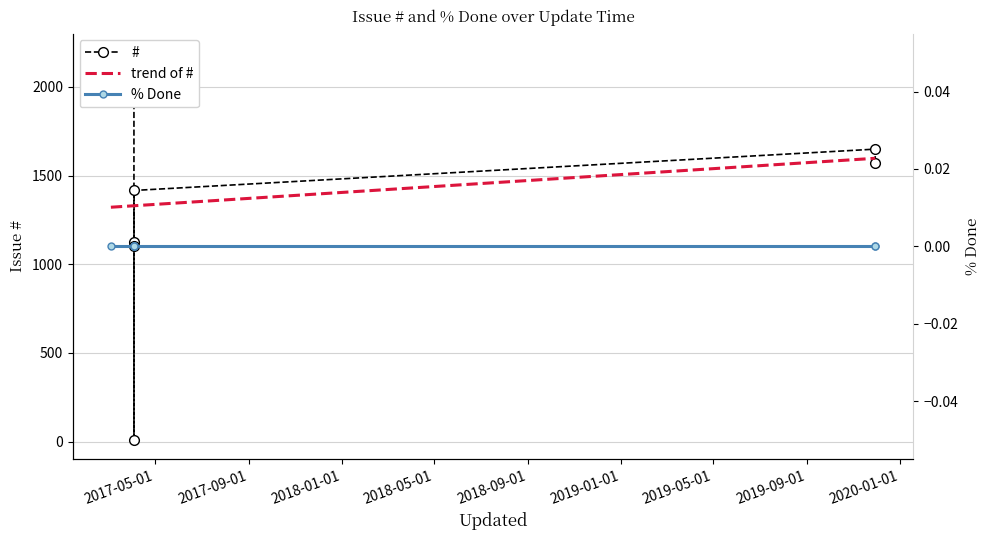

At 2019-01-01, list the series in order from largest to smallest.

#, trend of #, % Done